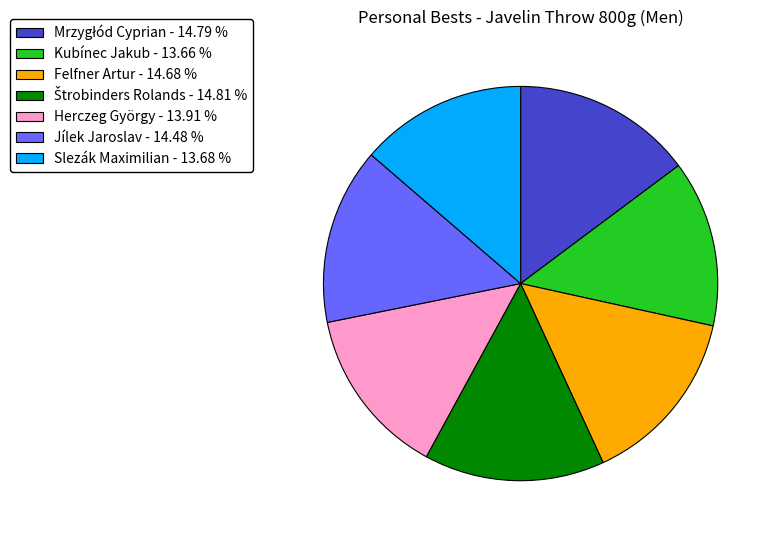

Combined, do Felfner Artur - 14.68 % and Jílek Jaroslav - 14.48 % account for over 50%?

No